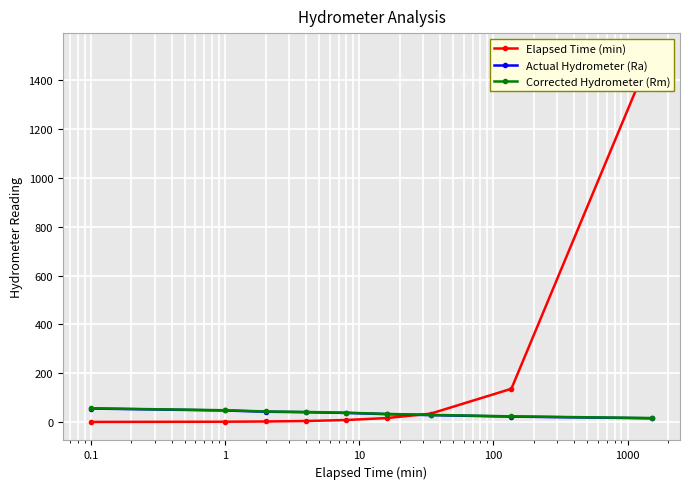

How many lines are shown in the chart?

3